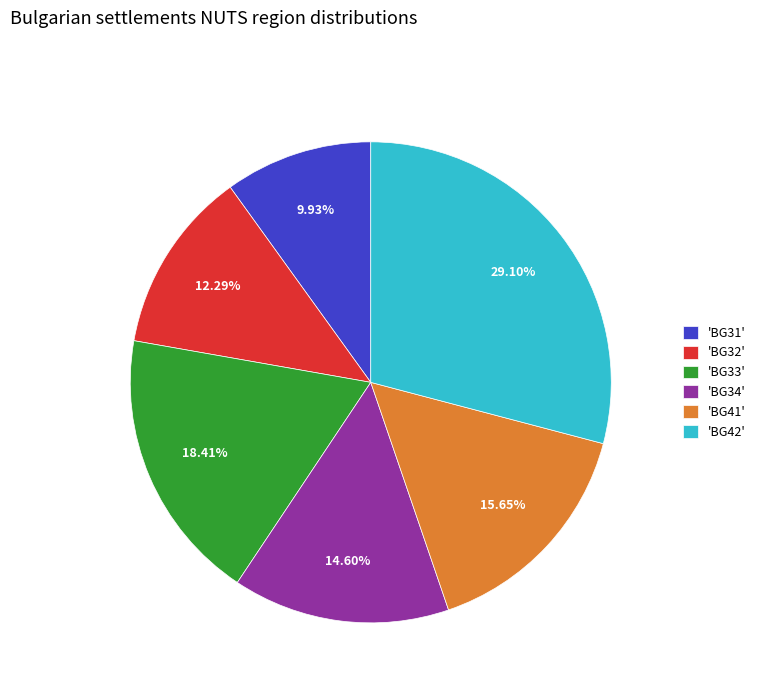

Approximately how many times larger is the value at 'BG32' compared to 'BG31'?

1.2